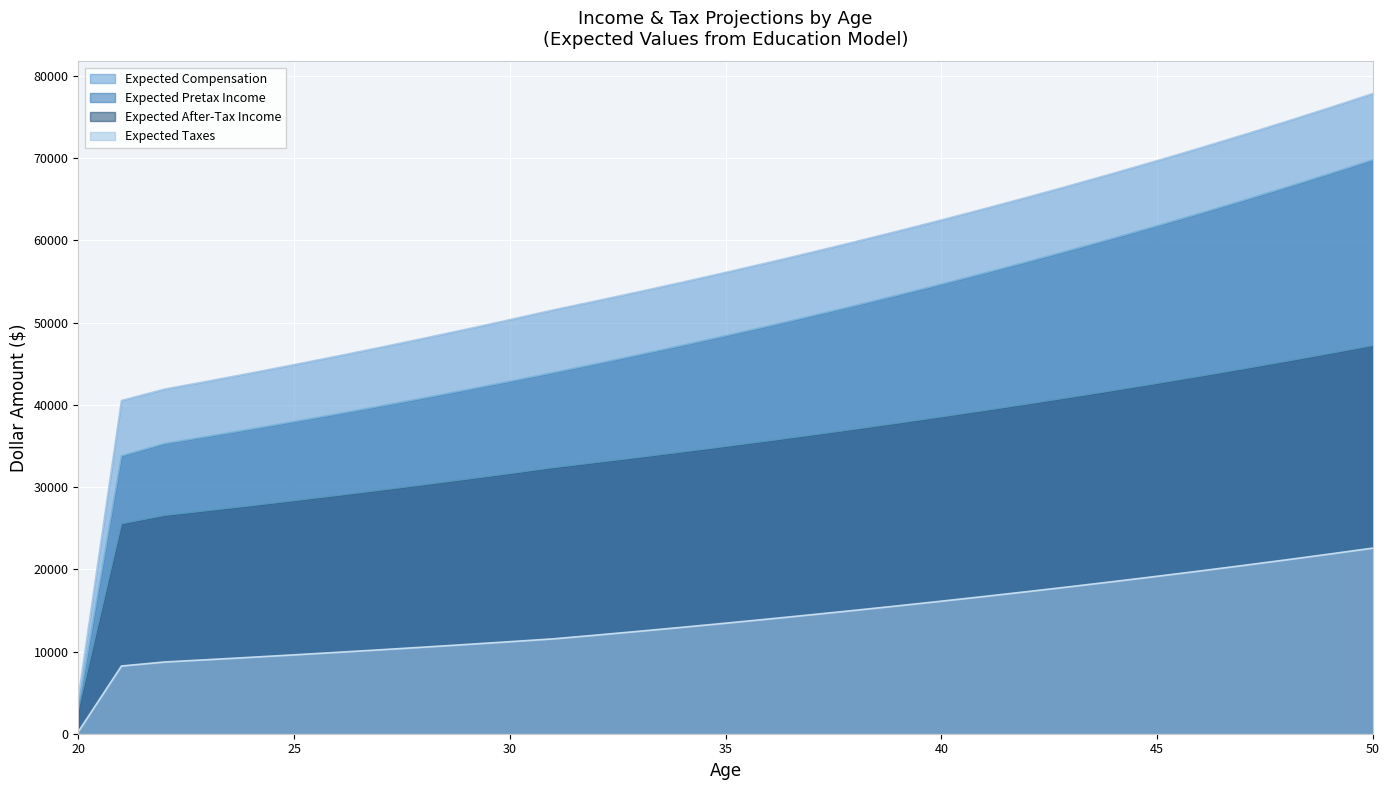

What is the difference between the maximum and minimum values in the Expected Taxes series?

22336.0